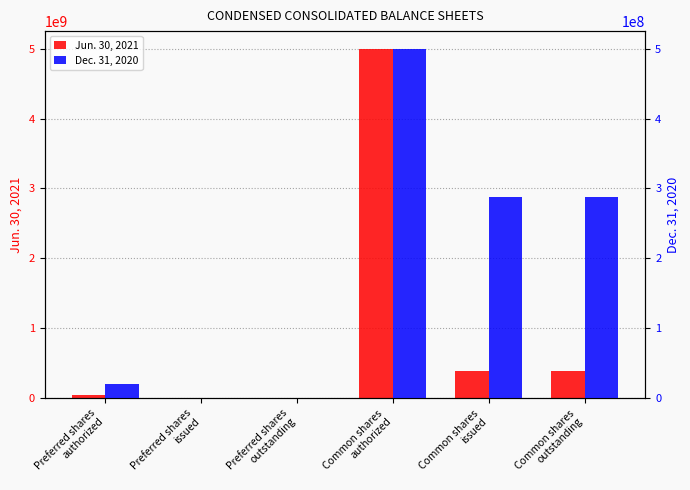

Rank the series at Common shares
authorized from lowest to highest value.

Dec. 31, 2020, Jun. 30, 2021